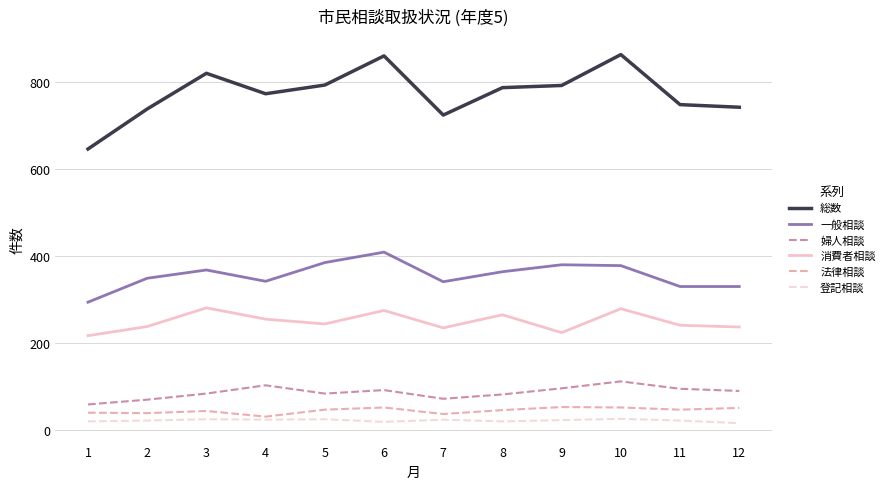

What is the total value across all series at 1?

1276